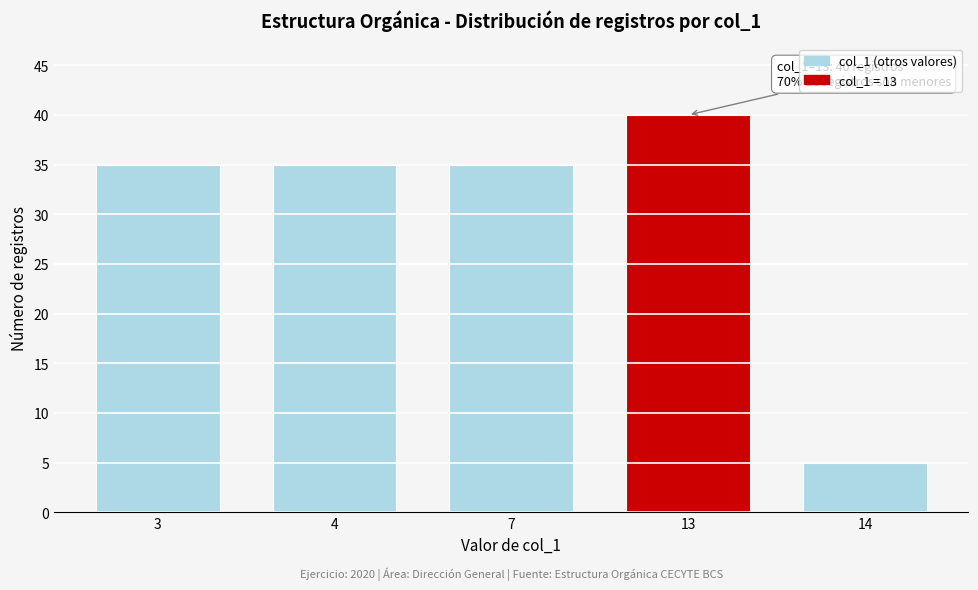

Reading left to right, what are all the values shown in this chart?

3=35	4=35	7=35	13=40	14=5